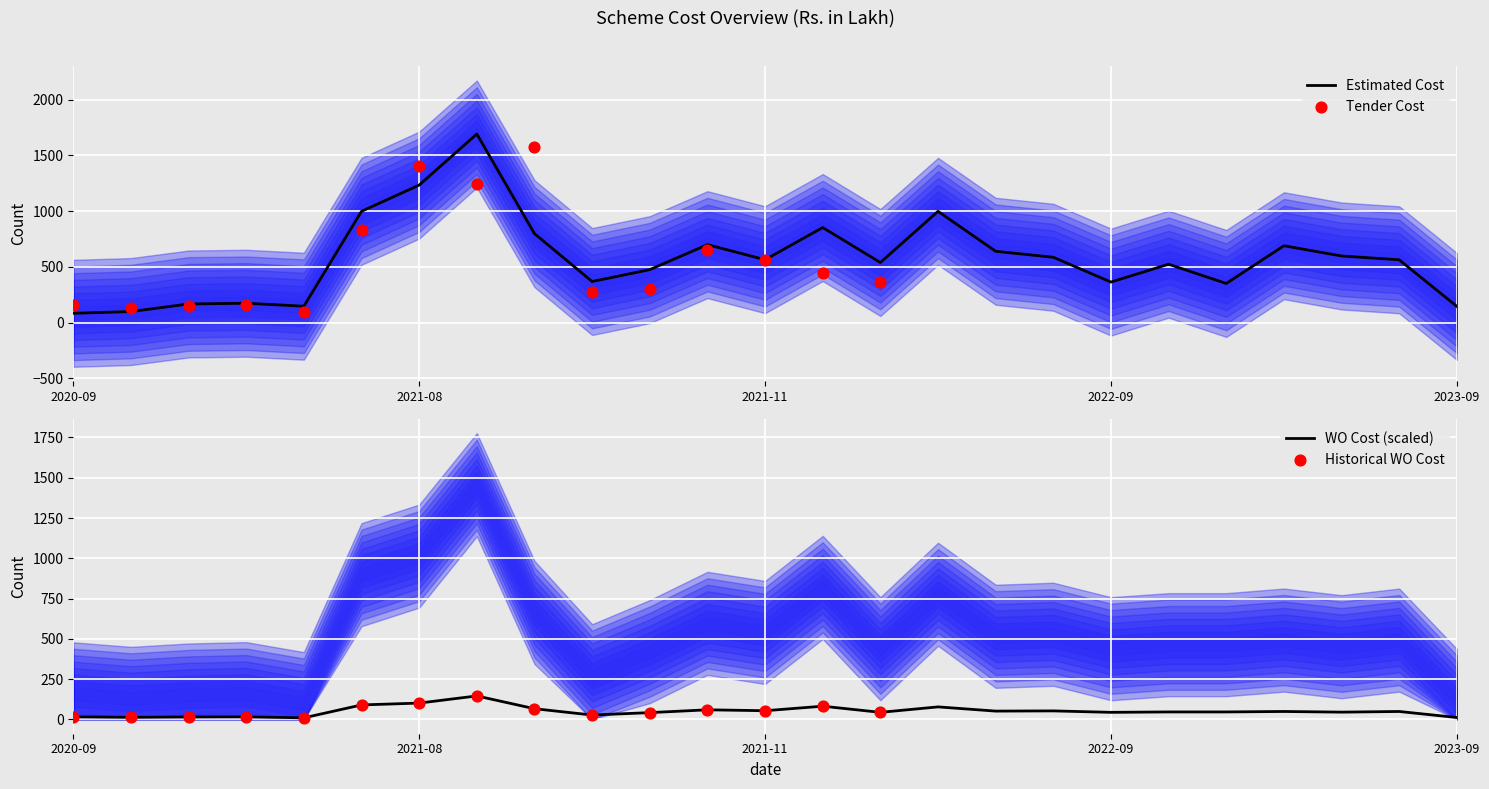

Which series reaches the minimum Y coordinate?

WO Cost